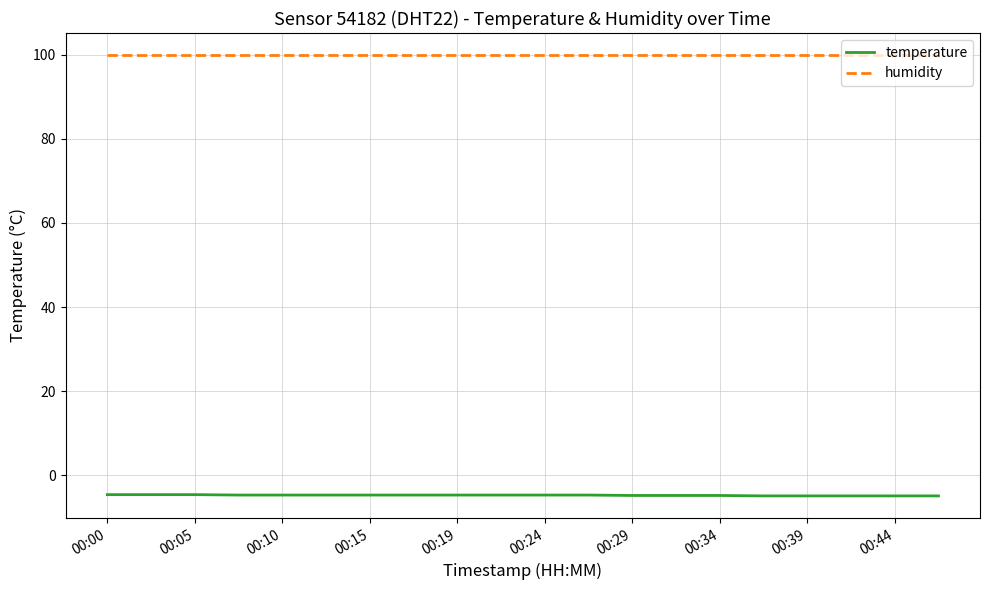

What is the highest value of the temperature series?

-4.6